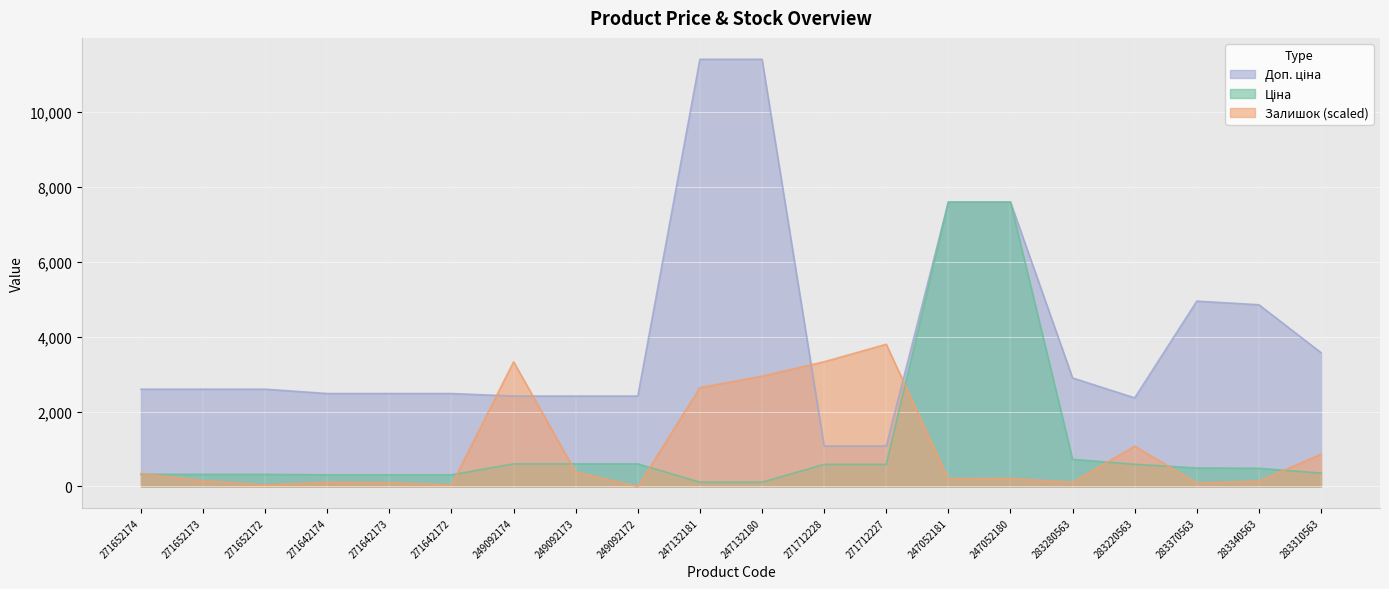

Which category has the highest value in the Залишок (scaled) series?

271712227